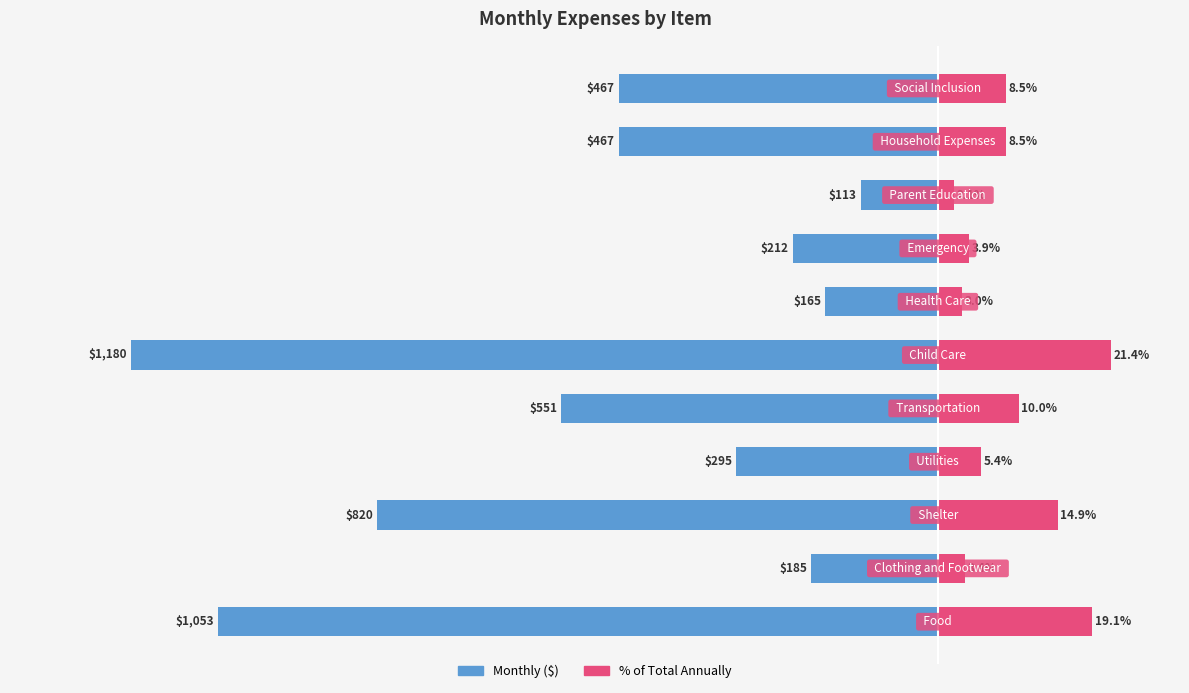

The % of Total Annually series shows 4.4 at 4. True or false?

False